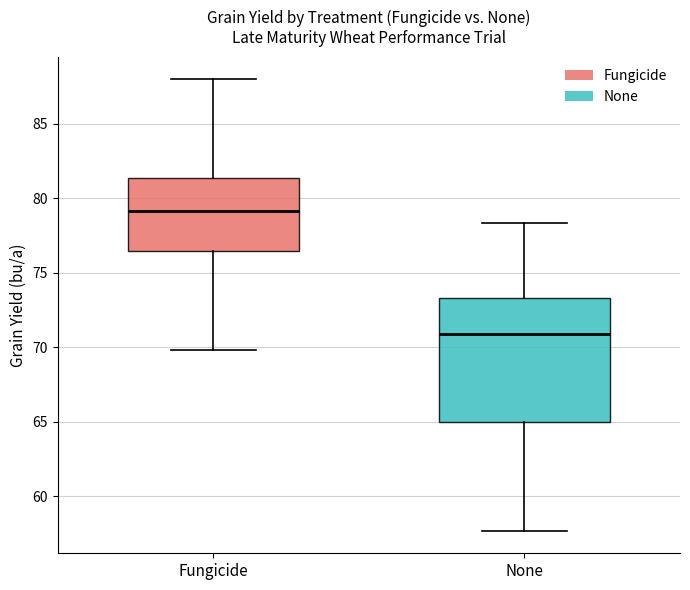

Which box has the highest median line?

Fungicide